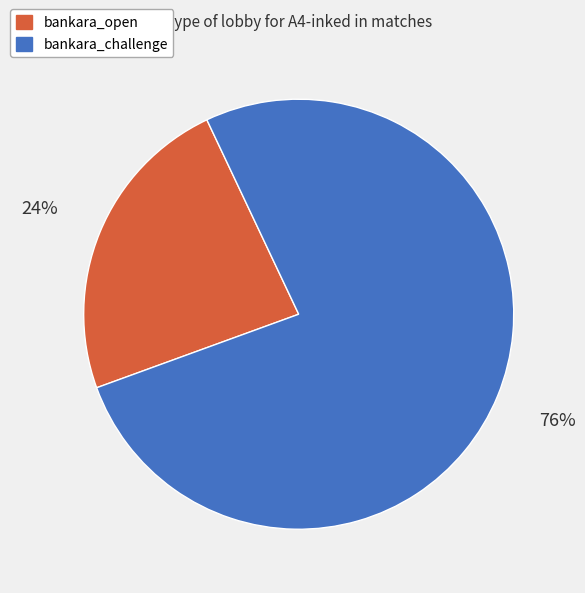

The bankara_open slice represents 24% of the pie. True or false?

True